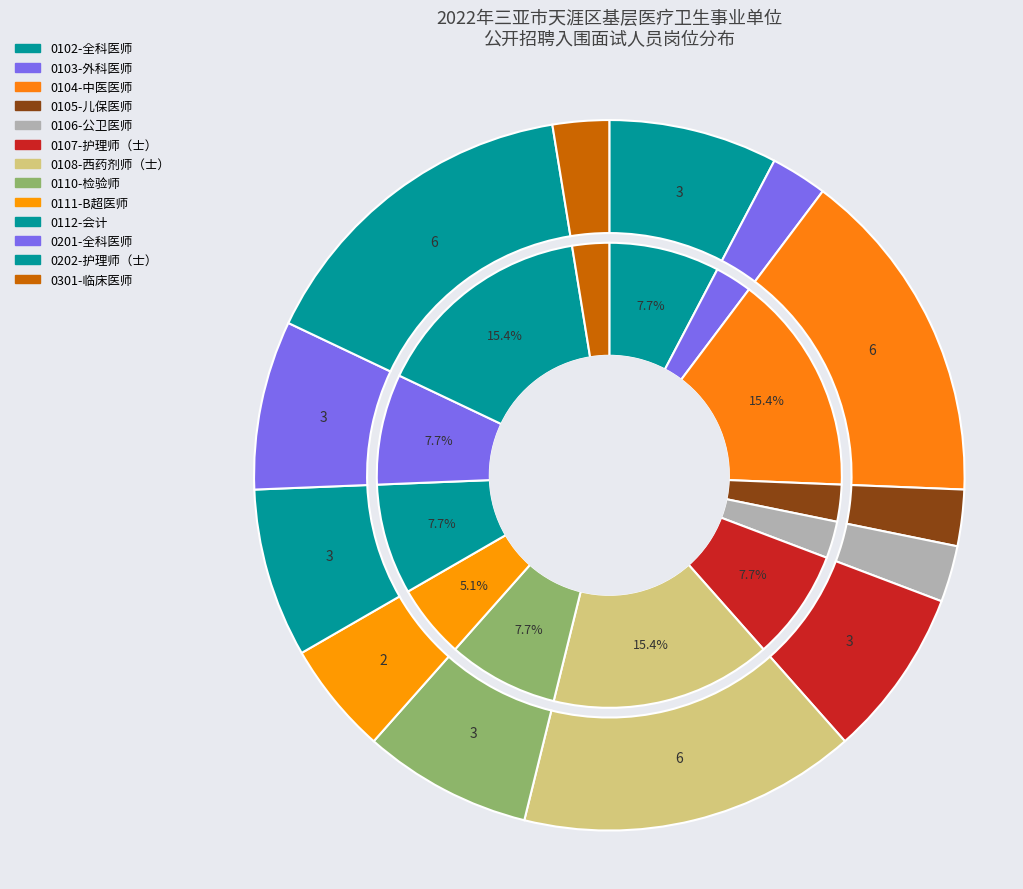

Is 0301-临床医师 the majority of the pie?

No